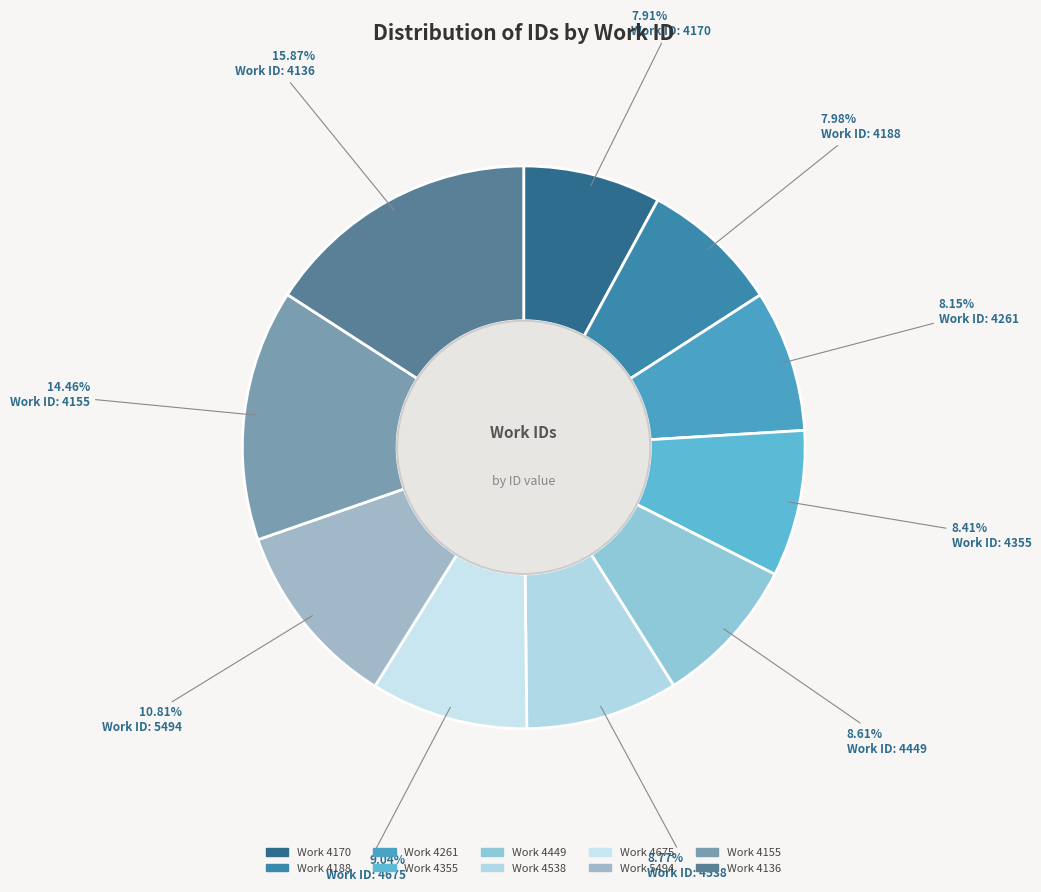

How many slices are in this pie chart?

10